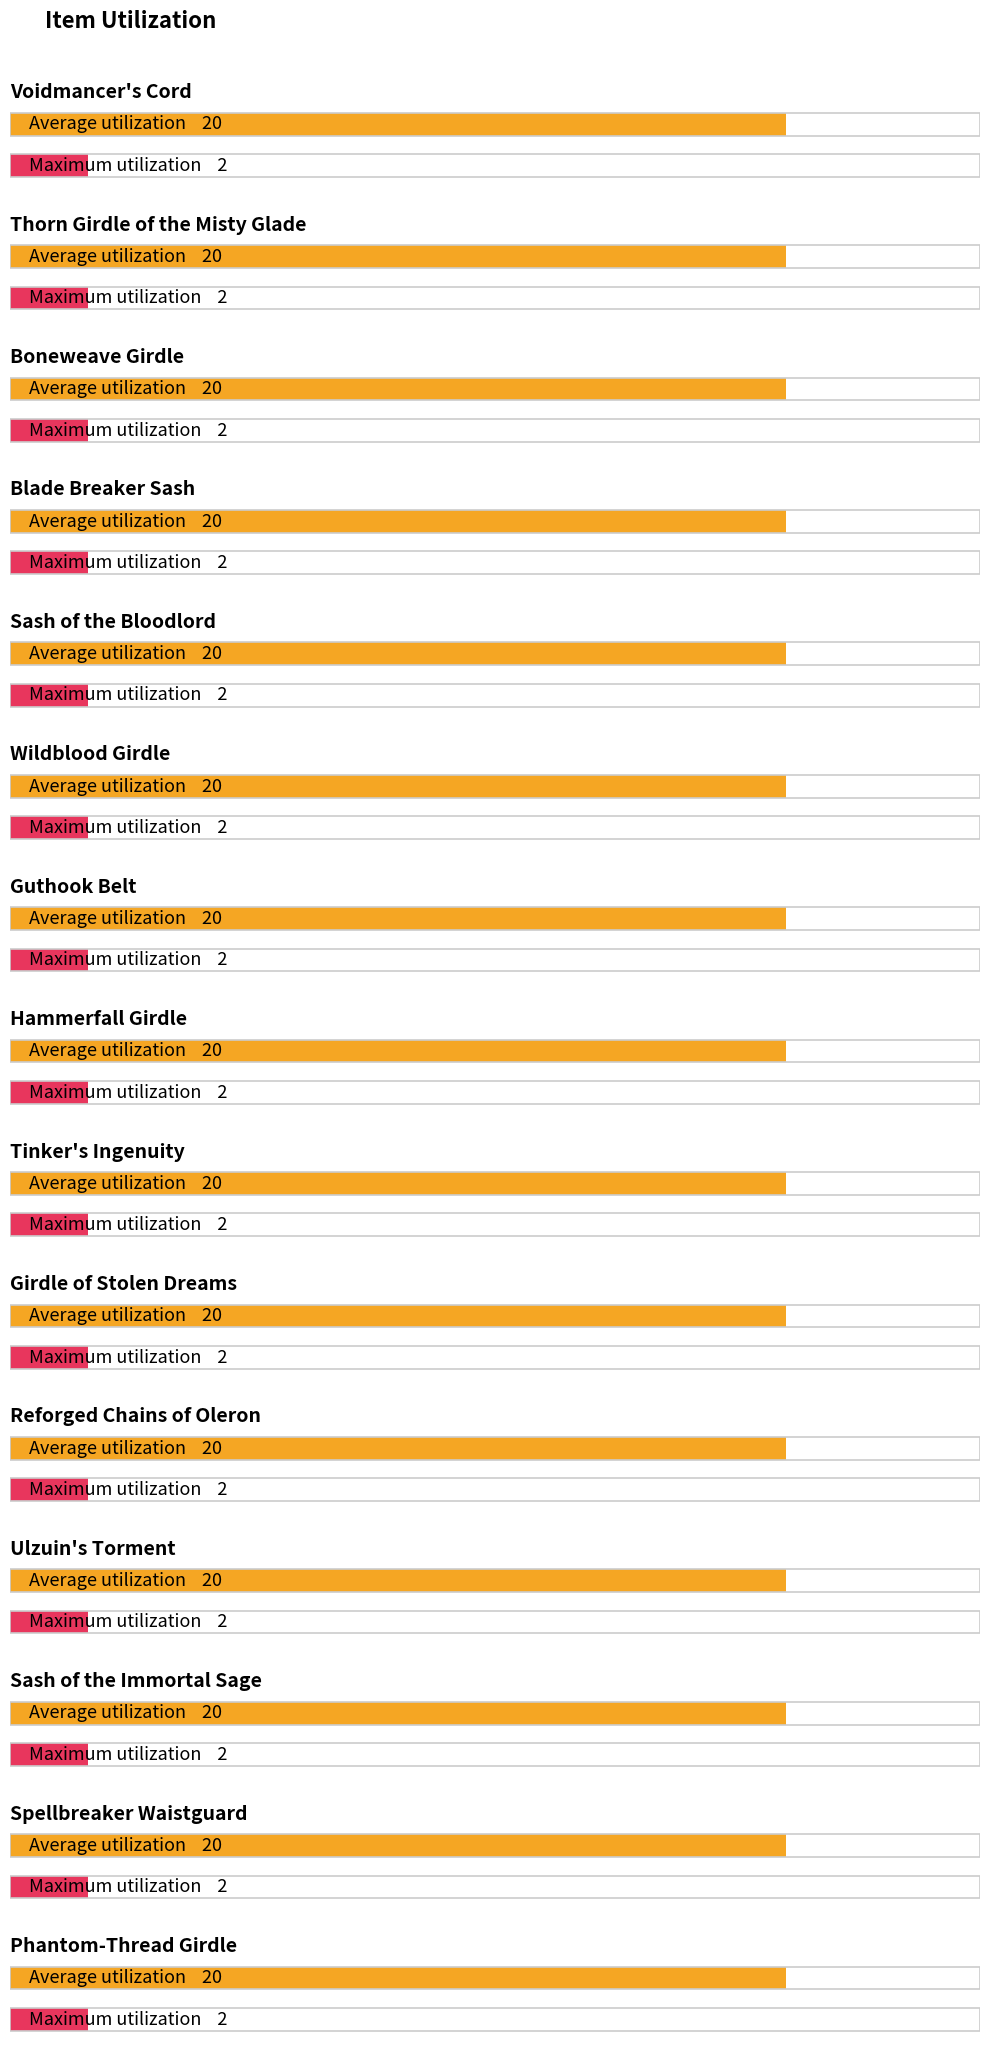

How many categories are shown in the chart?

15